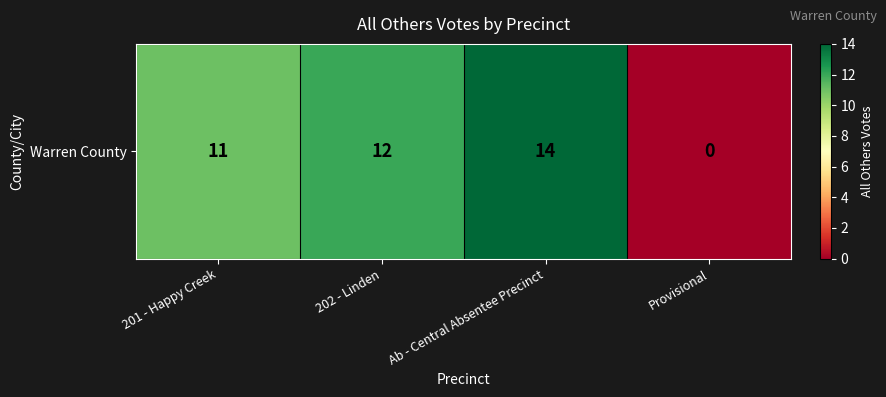

Where is the data nearest to the value 7?

201 - Happy Creek